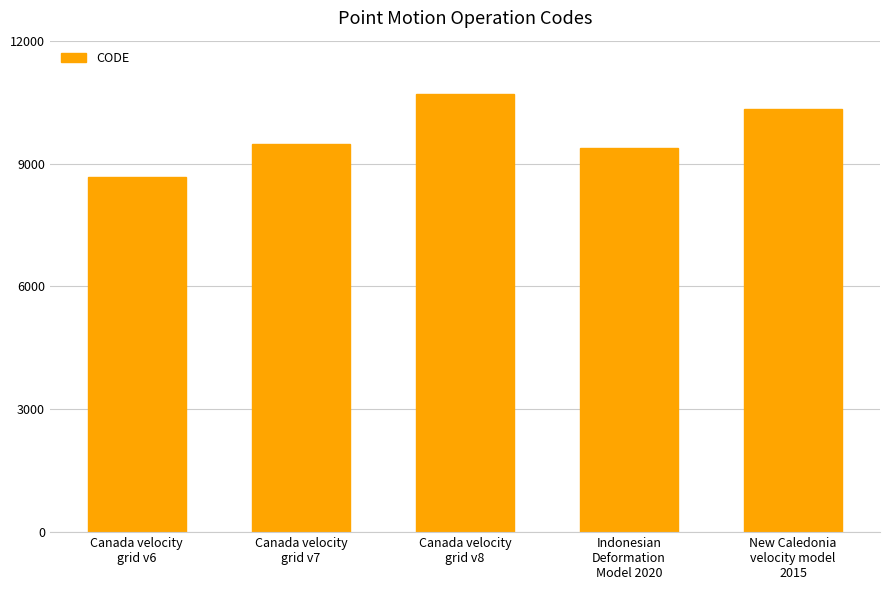

Which category has the highest value across all series?

Canada velocity
grid v8